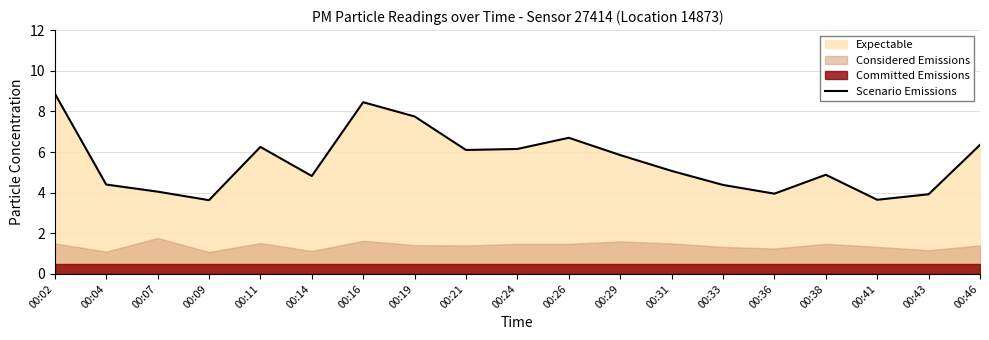

Does the chart display data point markers on the line(s)?

No